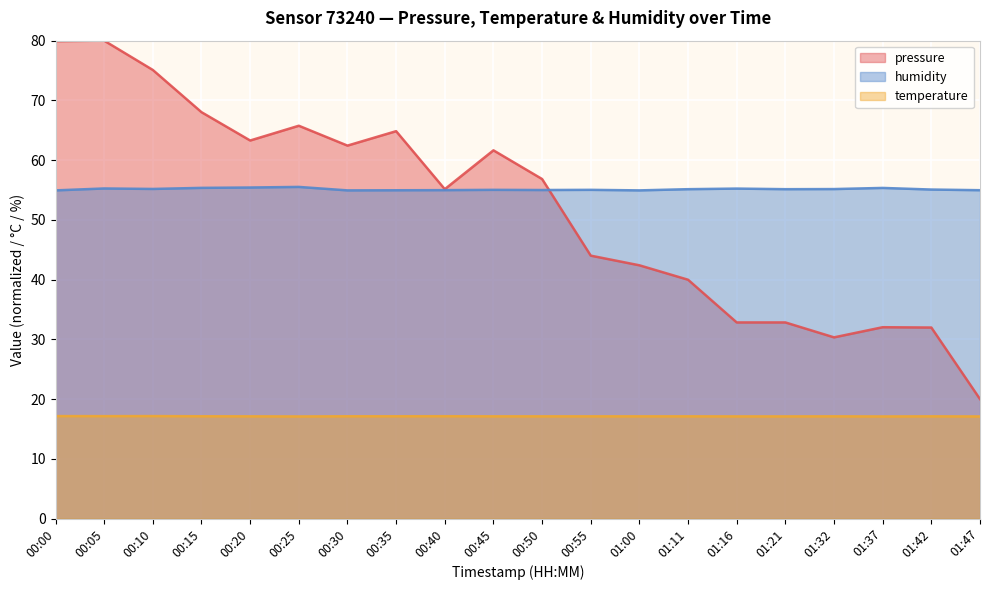

Is the value of humidity at 00:25 greater than the value of temperature at 01:42?

Yes